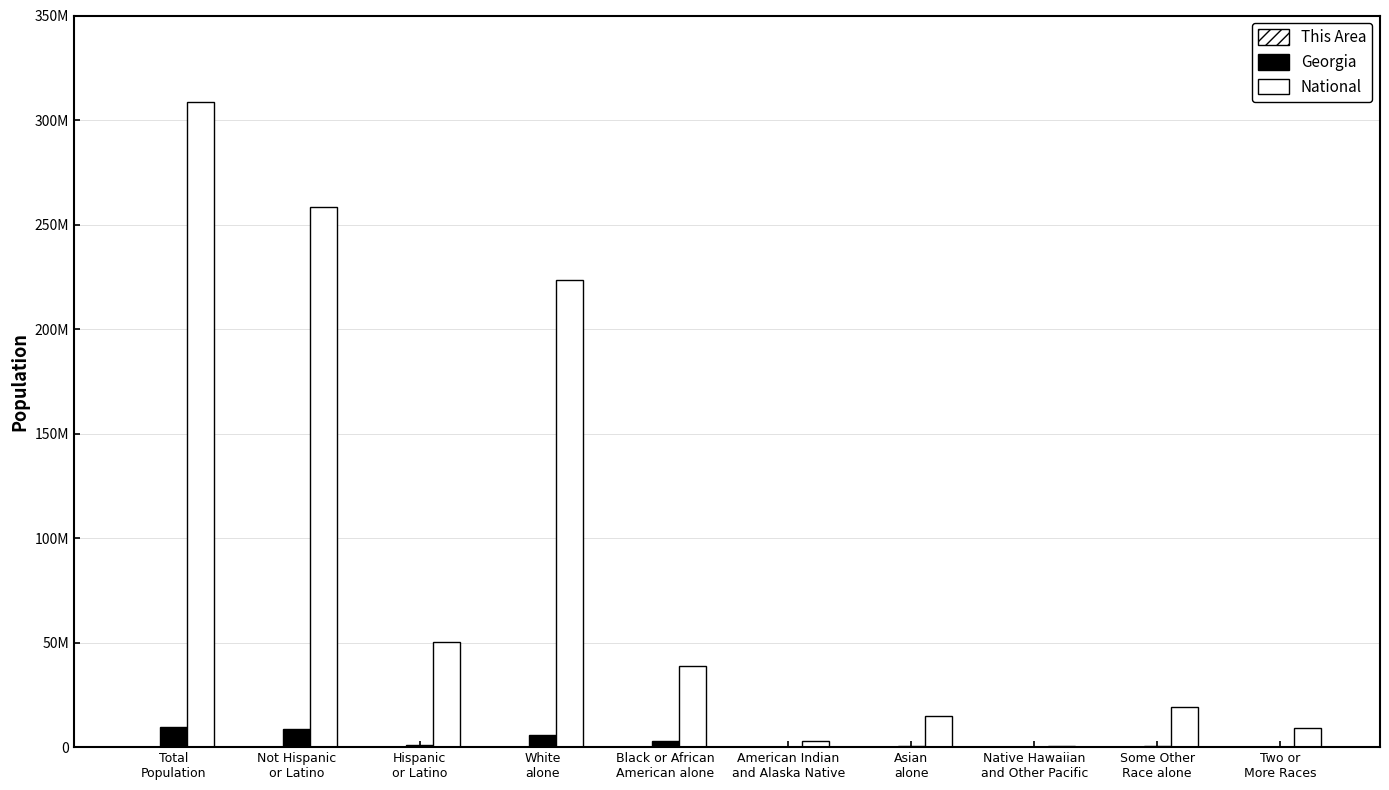

Which category has the highest value in the This Area series?

Total
Population